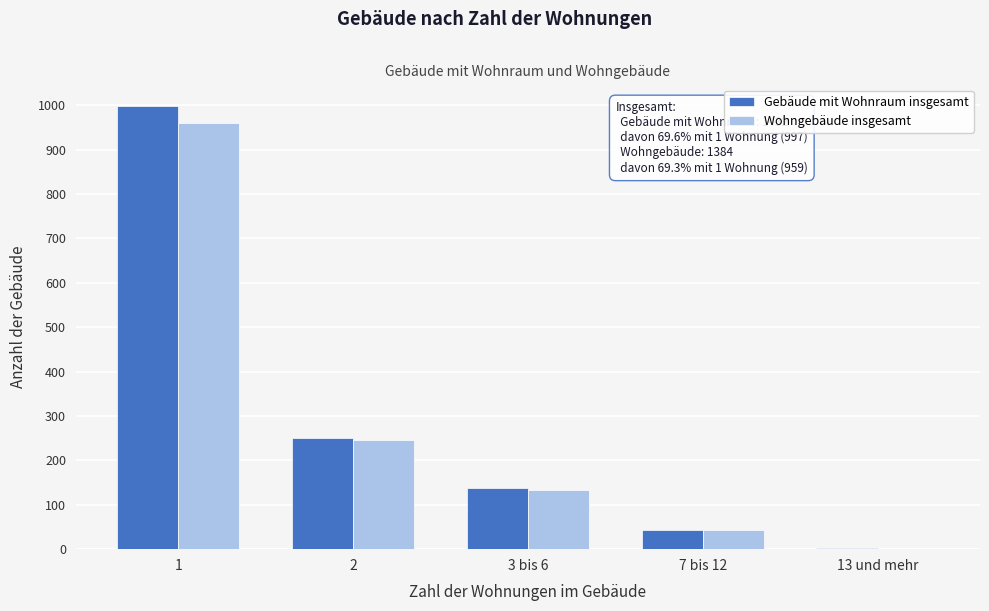

Reading right to left, list all the values displayed in this chart.

Gebäude mit Wohnraum insgesamt: 13 und mehr=3	7 bis 12=43	3 bis 6=137	2=250	1=997
Wohngebäude insgesamt: 13 und mehr=0	7 bis 12=44	3 bis 6=133	2=246	1=959